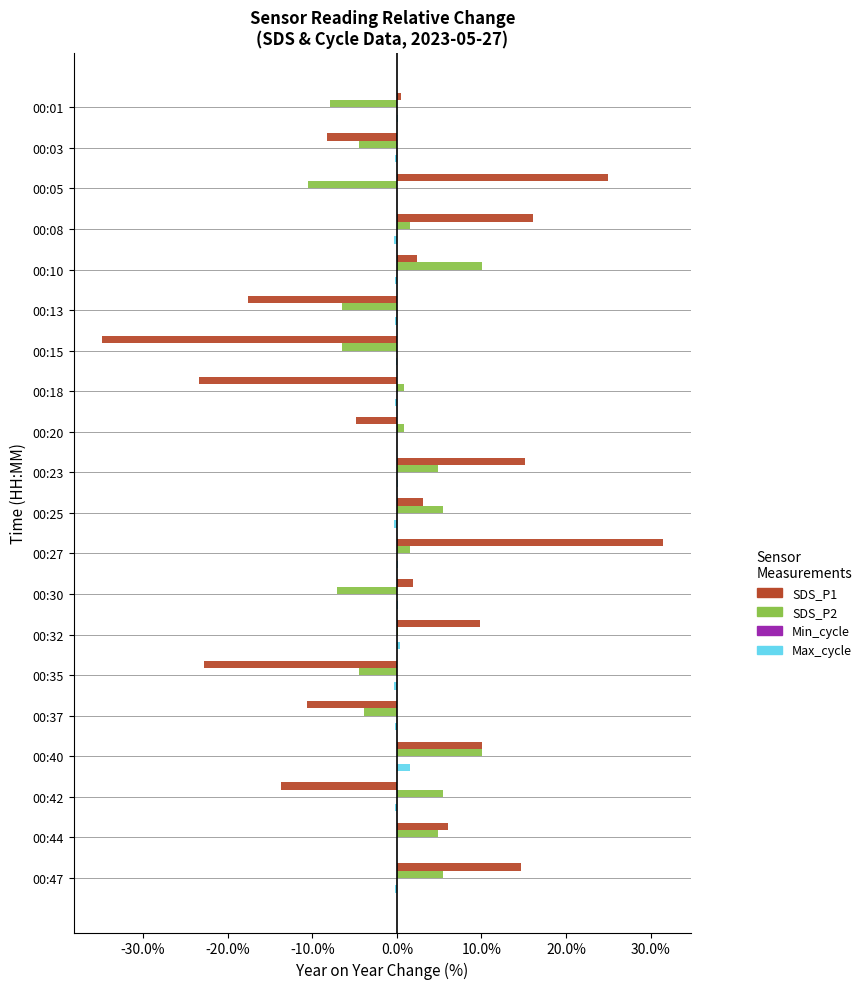

The SDS_P1 series shows 1.9 at 00:30. True or false?

True